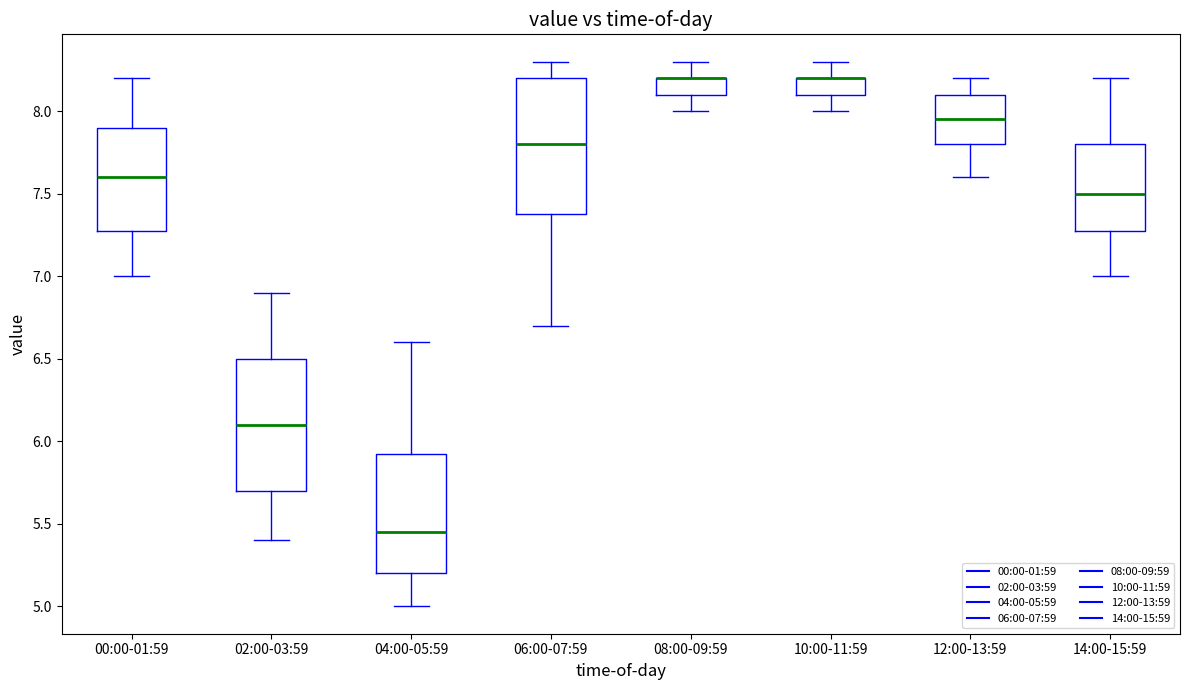

Reading left to right, transcribe this box plot: for each box, give where its median line is, the range the box spans, and where its two whiskers end, as read against the y-axis. The values are not printed on the chart, so give them approximately, as read against the axis.

00:00-01:59: median 7.60, box 7.30 to 7.90, whiskers 7.00 to 8.20
02:00-03:59: median 6.10, box 5.70 to 6.50, whiskers 5.40 to 6.90
04:00-05:59: median 5.45, box 5.20 to 5.95, whiskers 5.00 to 6.60
06:00-07:59: median 7.80, box 7.40 to 8.20, whiskers 6.70 to 8.30
08:00-09:59: median 8.20 (drawn on the box's upper edge), box 8.10 to 8.20, whiskers 8.00 to 8.30
10:00-11:59: median 8.20 (drawn on the box's upper edge), box 8.10 to 8.20, whiskers 8.00 to 8.30
12:00-13:59: median 7.95, box 7.80 to 8.10, whiskers 7.60 to 8.20
14:00-15:59: median 7.50, box 7.30 to 7.80, whiskers 7.00 to 8.20